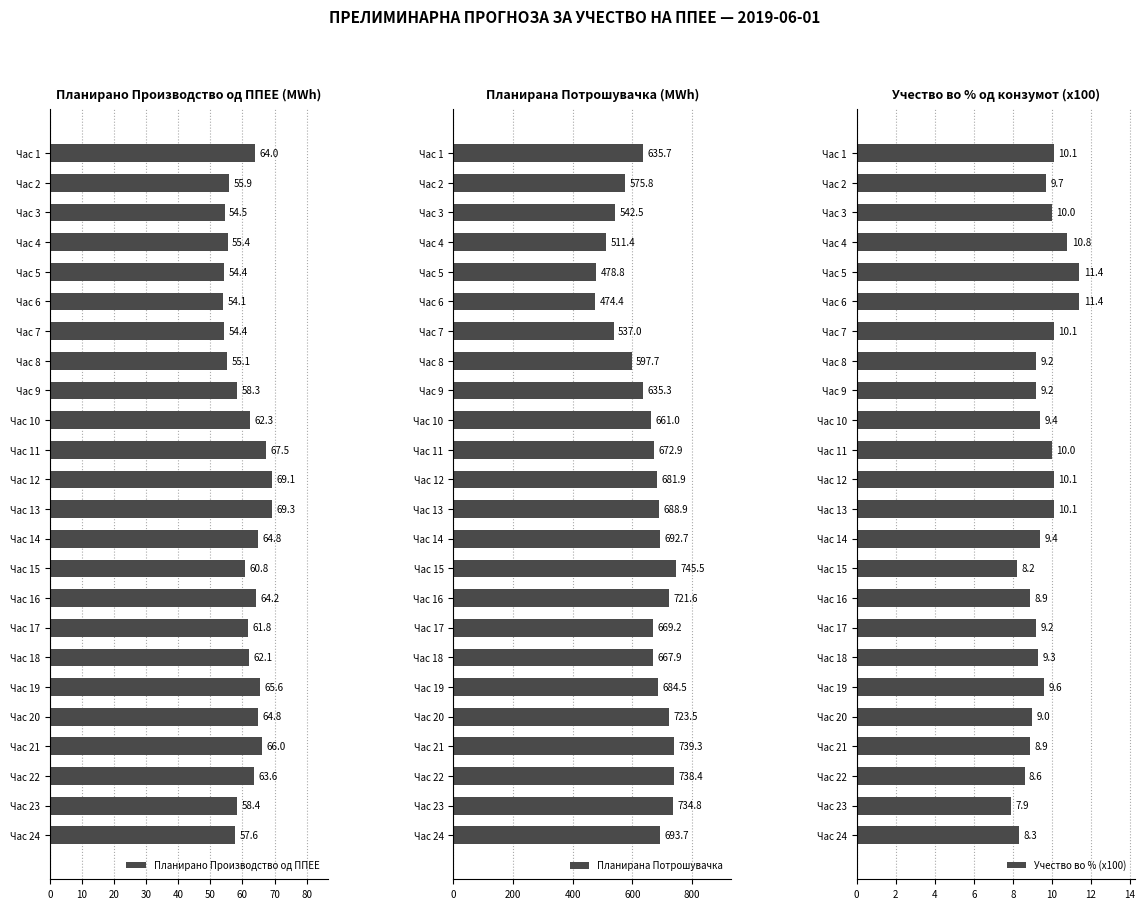

Read the Планирана Потрошувачка value at Час 23.

734.8